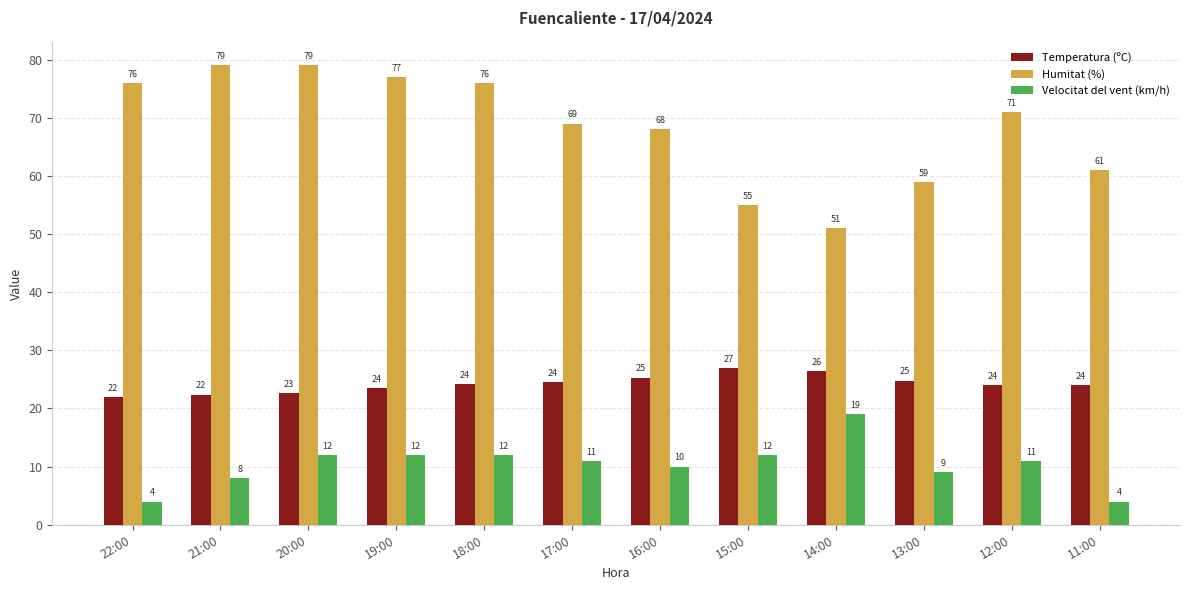

Is the value of Temperatura (ºC) at 16:00 greater than the value of Velocitat del vent (km/h) at 13:00?

Yes